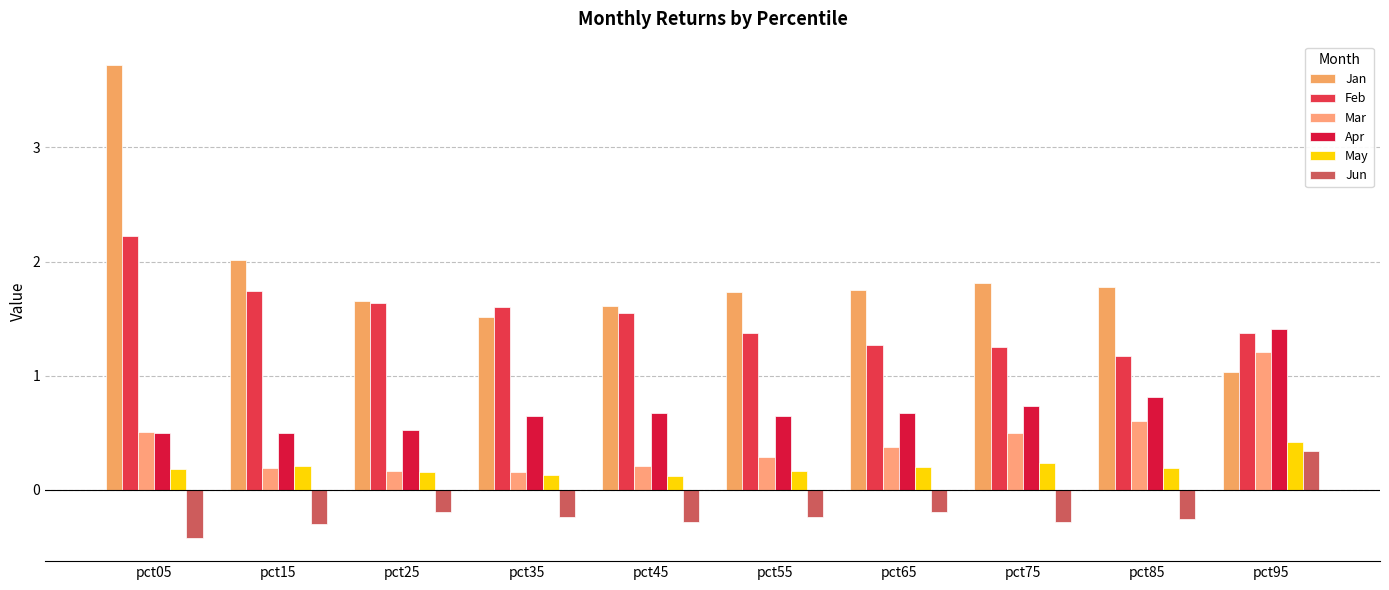

Count the number of data series in this chart.

6